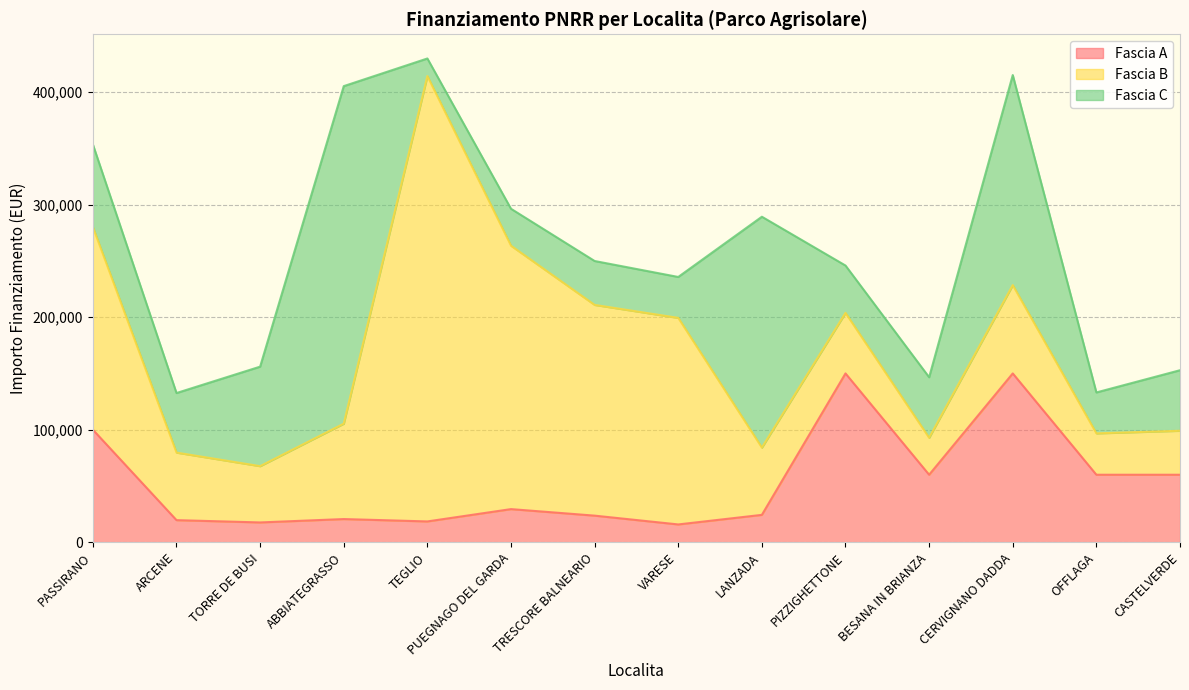

What are all the series names shown in the legend?

Fascia A, Fascia B, Fascia C